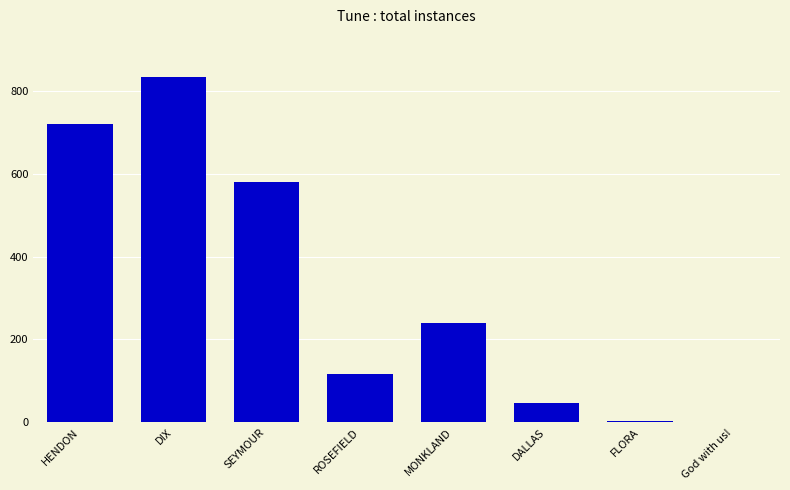

Is it true that the value at DALLAS is 13?

False